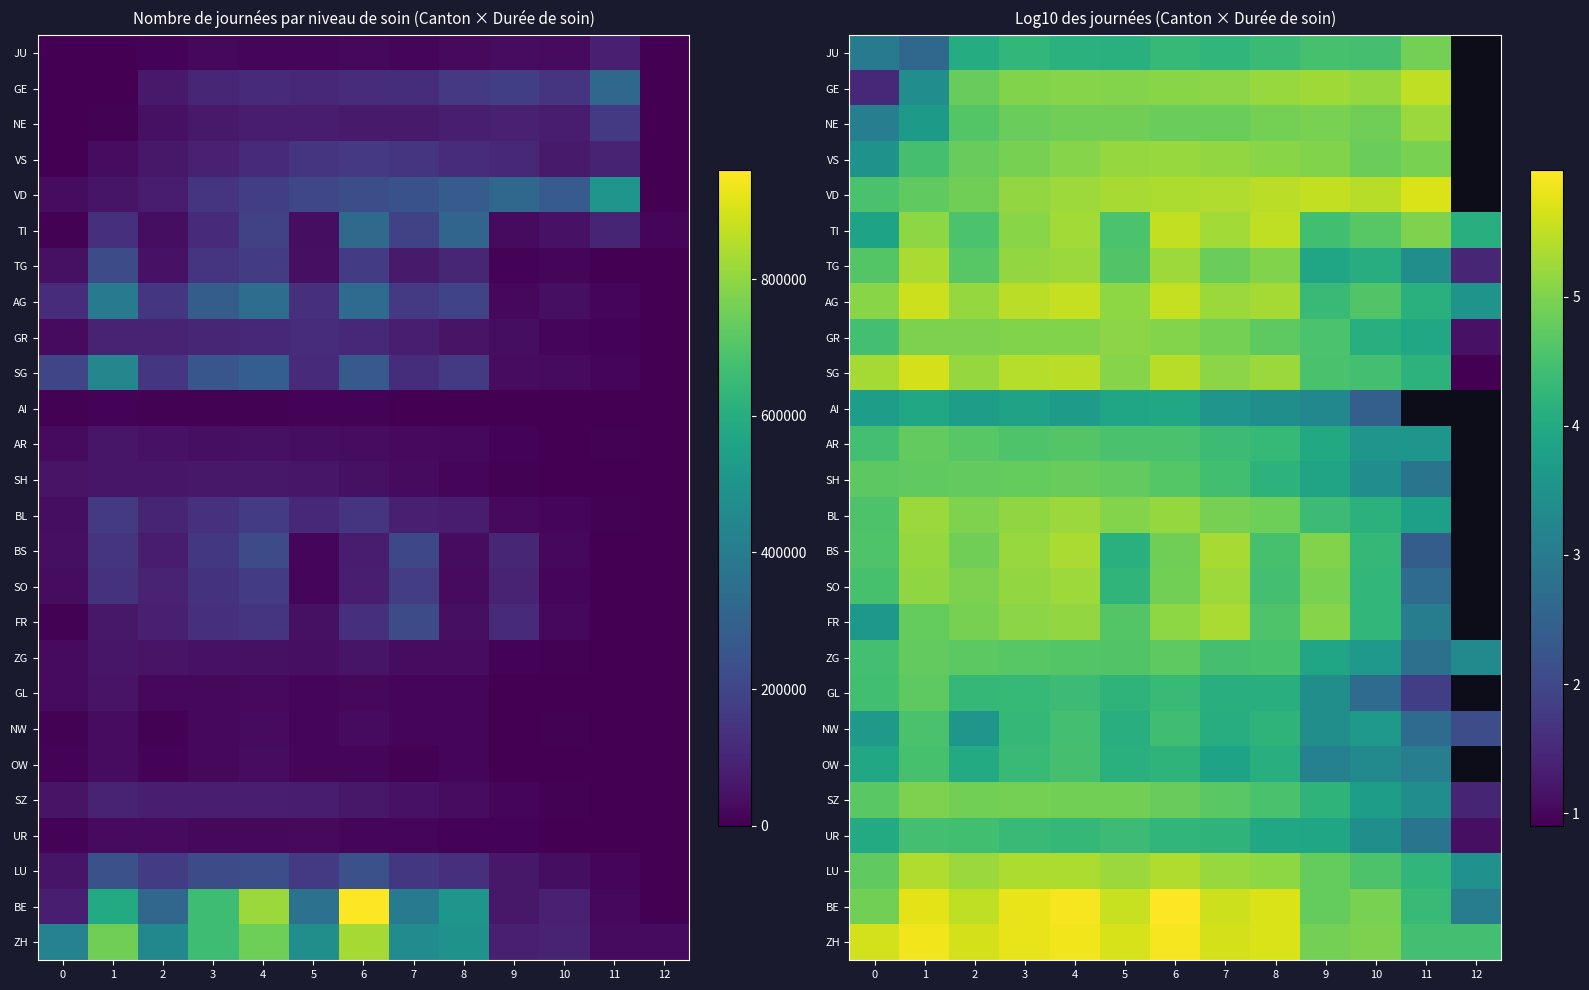

The LU series shows 5.2 at 7. True or false?

True